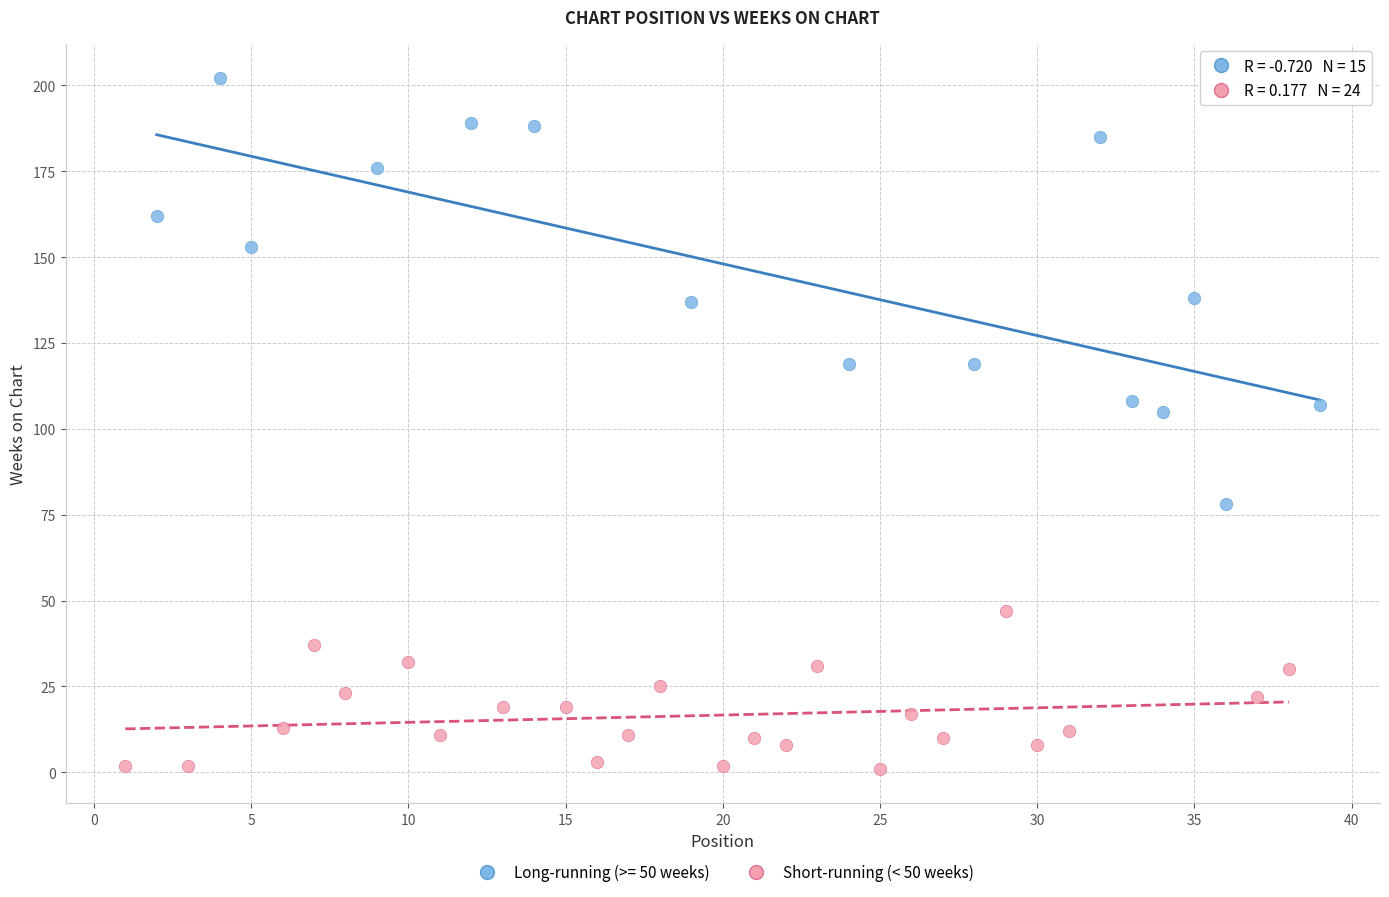

Which series has the widest spread of Y values?

Long-running (>= 50 weeks)